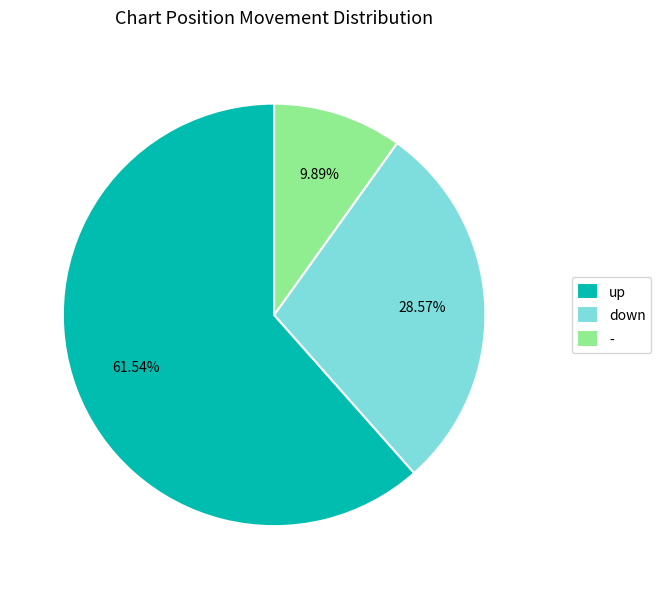

Does - represent more than half of the total?

No